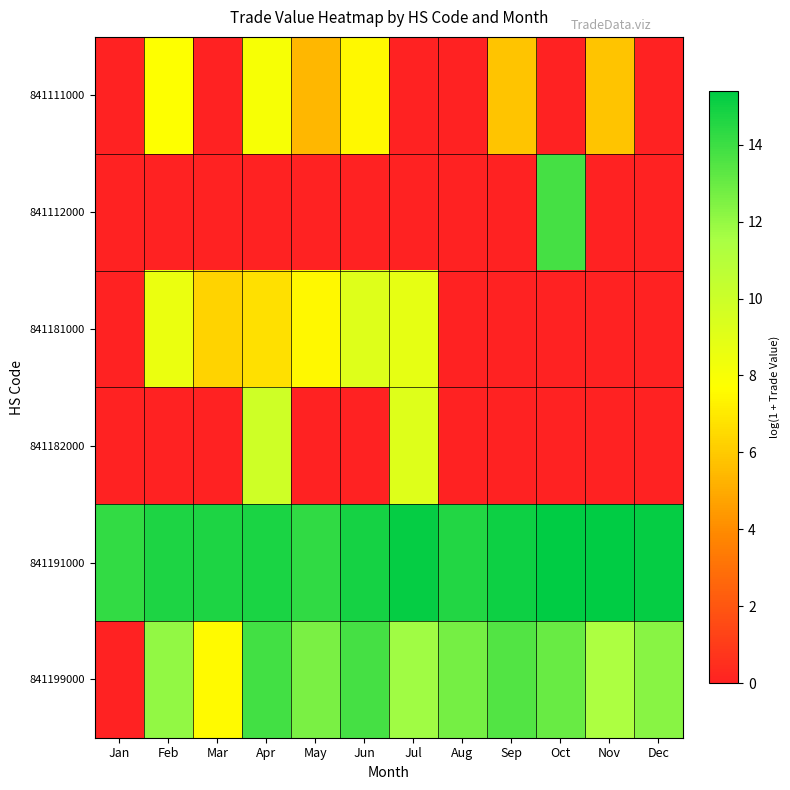

What is the maximum value shown in the chart?

15.4